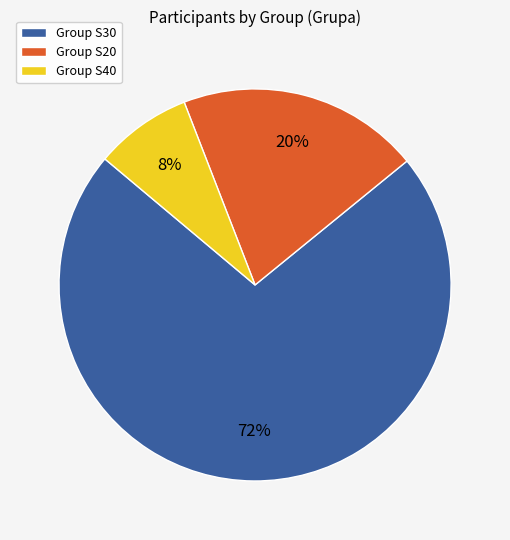

Which slice is the largest?

Group S30